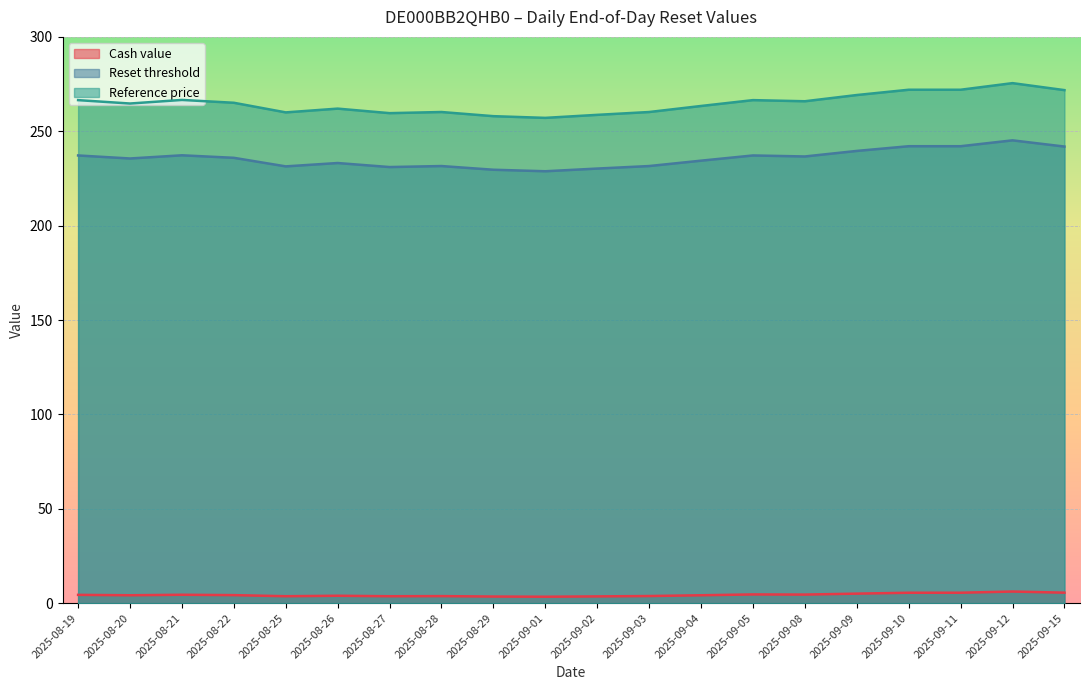

Reading left to right, what are all the values shown in this chart?

Cash value: 4.4	4.2	4.5	4.3	3.7	3.9	3.7	3.7	3.5	3.4	3.6	3.8	4.2	4.6	4.5	5.0	5.5	5.5	6.2	5.6
Reset threshold: 266.5	264.7	266.6	265.1	260.0	262.0	259.6	260.2	258.0	257.1	258.7	260.2	263.4	266.5	265.9	269.2	272.0	272.0	275.5	271.8
Reference price: 237.2	235.6	237.3	235.9	231.4	233.2	231.0	231.6	229.6	228.8	230.2	231.6	234.4	237.2	236.7	239.6	242.1	242.1	245.2	241.9